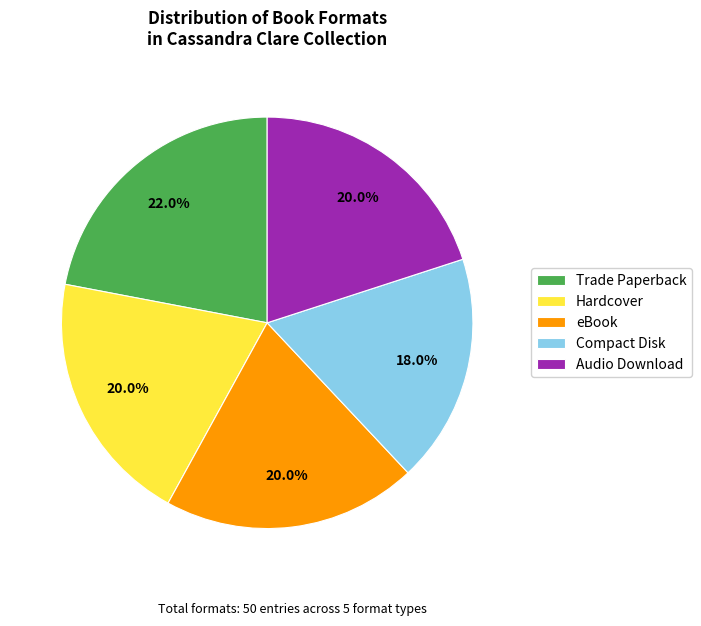

True or false: Trade Paperback accounts for 10% of the total.

False